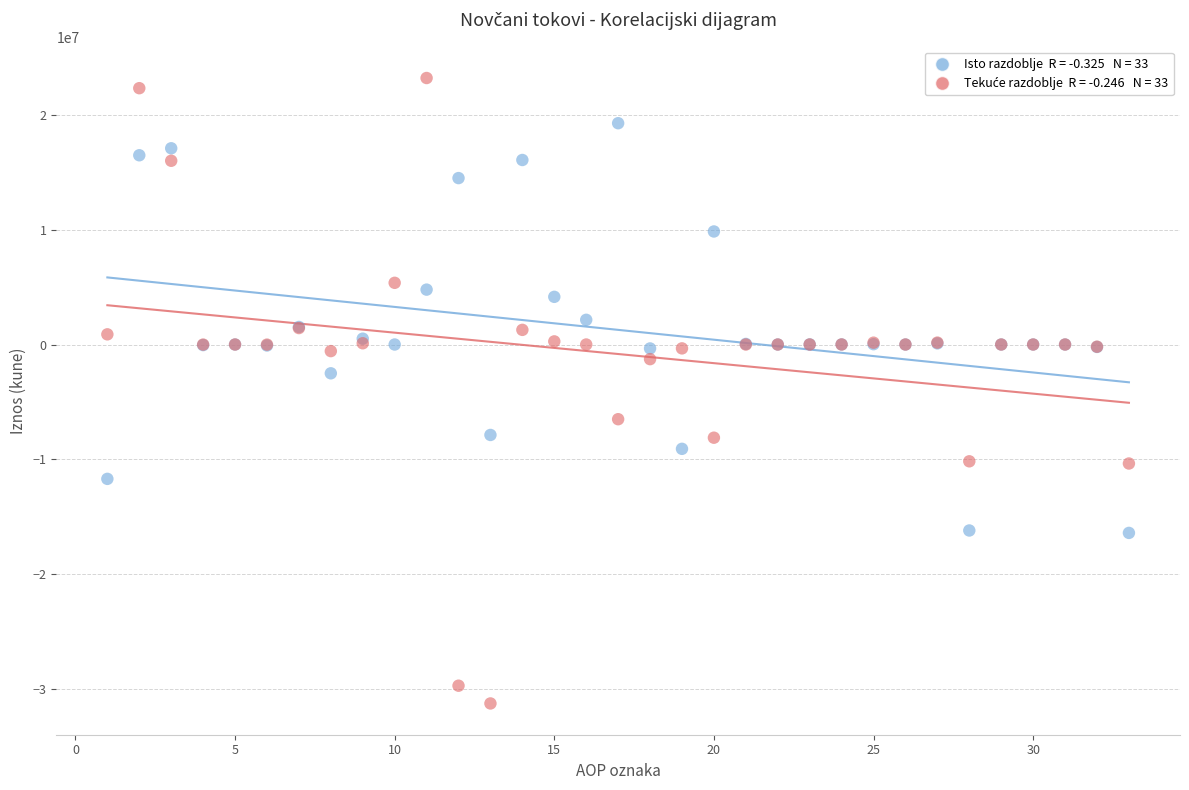

Across all series, what Y value is closest to -4019893?

-2504270